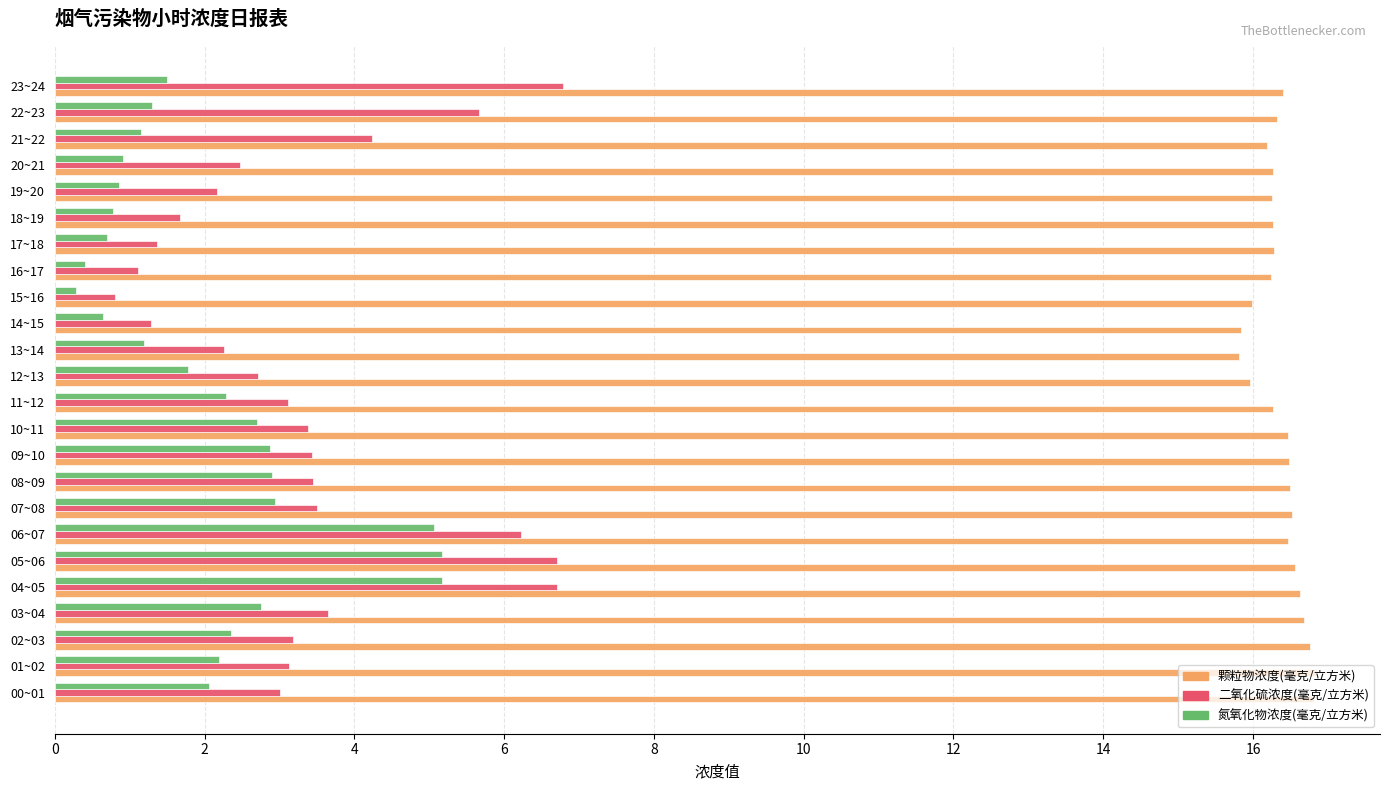

What is the difference between the highest and lowest values at 08~09?

13.6